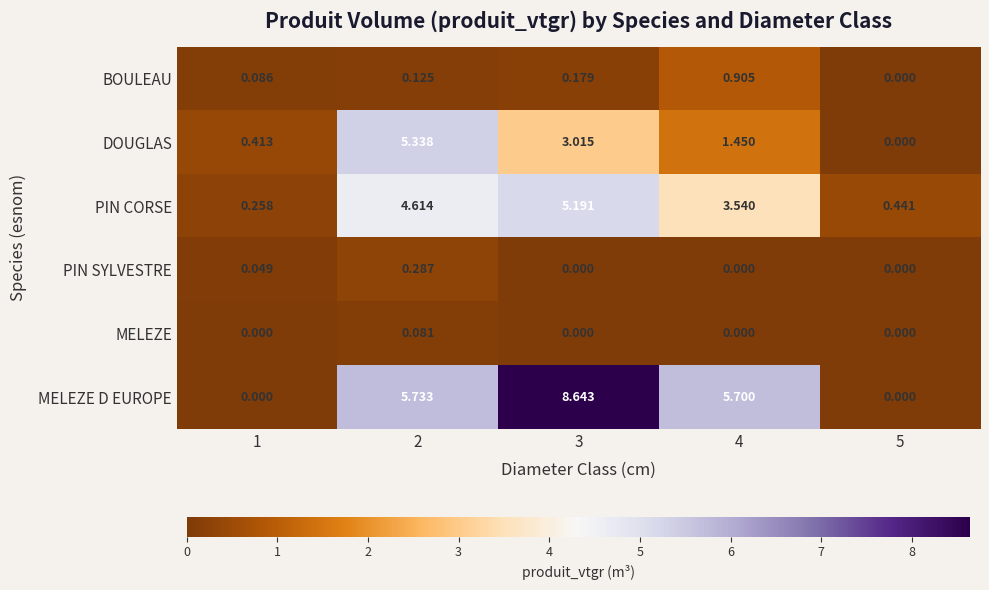

Which series has the largest total across all categories?

MELEZE D EUROPE